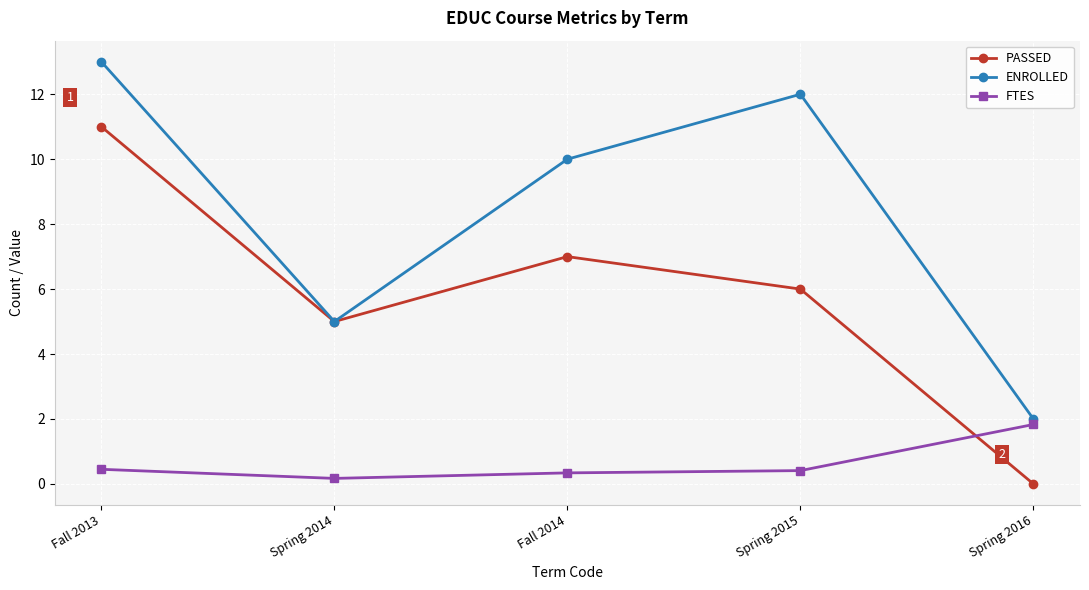

True or false: PASSED and FTES cross at least once.

True